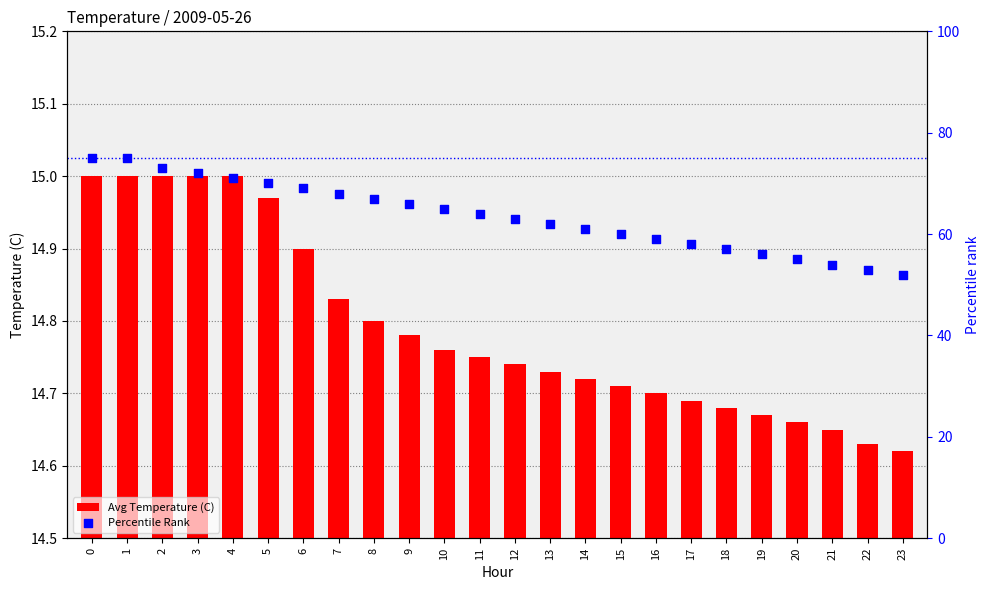

Which series contains the highest Y value?

Percentile Rank